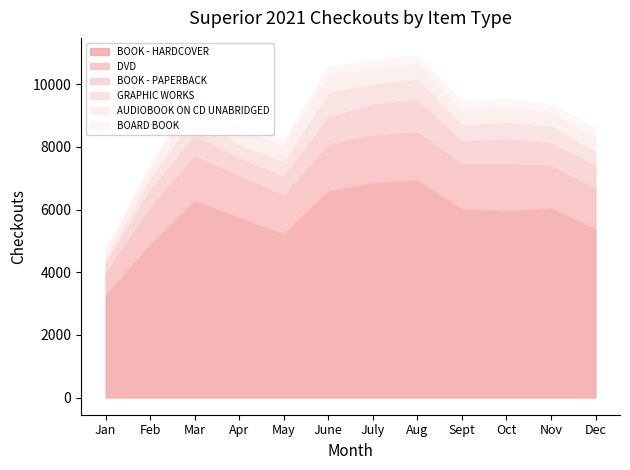

Between Apr and Aug, which series saw the biggest shift?

BOOK - HARDCOVER